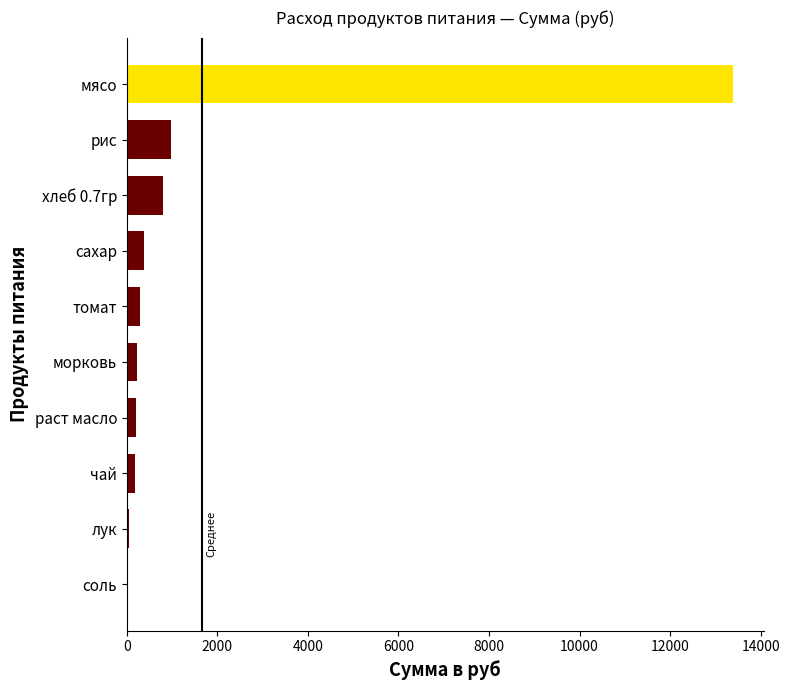

Read the value at томат.

285.9